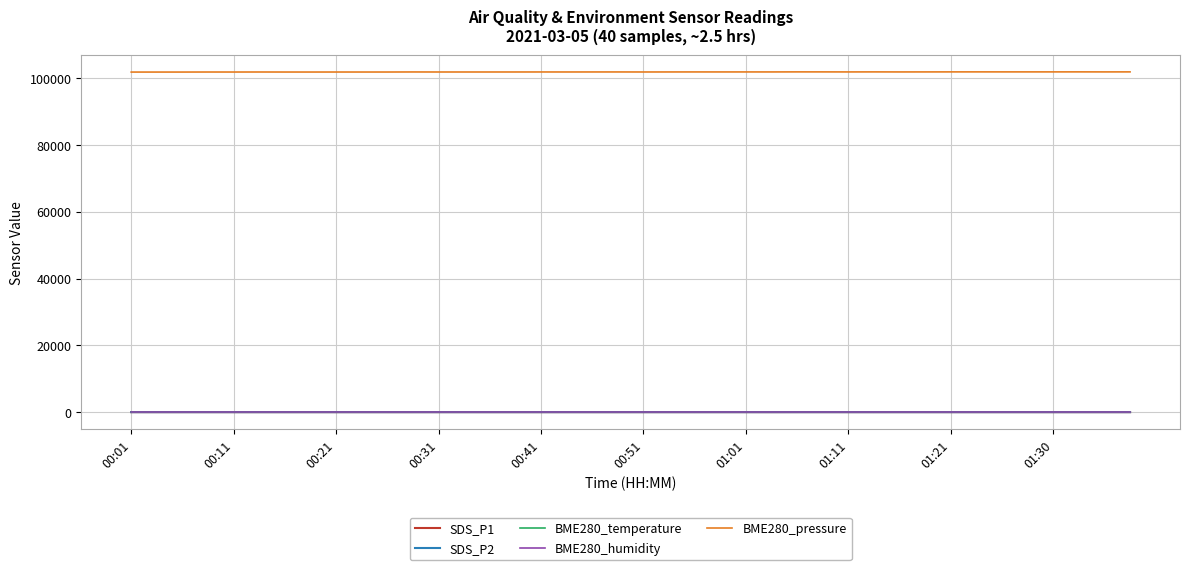

Which series has the largest range (max minus min)?

BME280_pressure